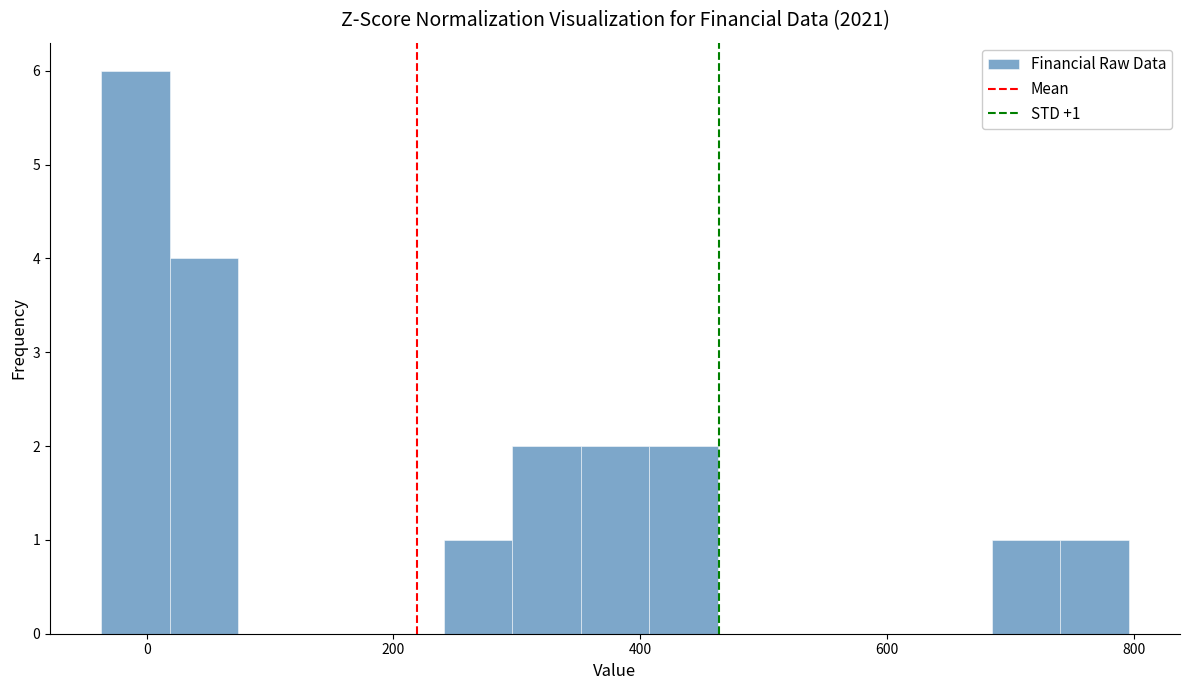

Around what value on the x-axis is the tallest bar? Give the approximate position of its centre, as read against the axis.

0